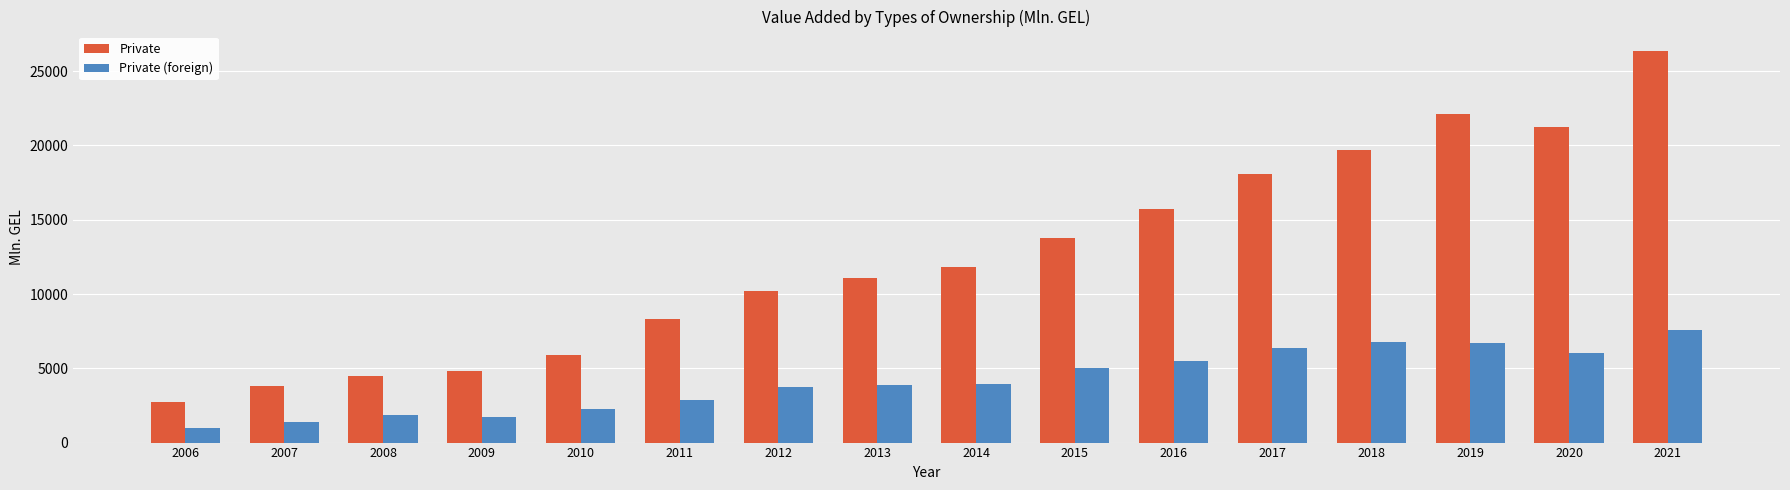

List the labels in order of Private value, smallest first.

2006, 2007, 2008, 2009, 2010, 2011, 2012, 2013, 2014, 2015, 2016, 2017, 2018, 2020, 2019, 2021